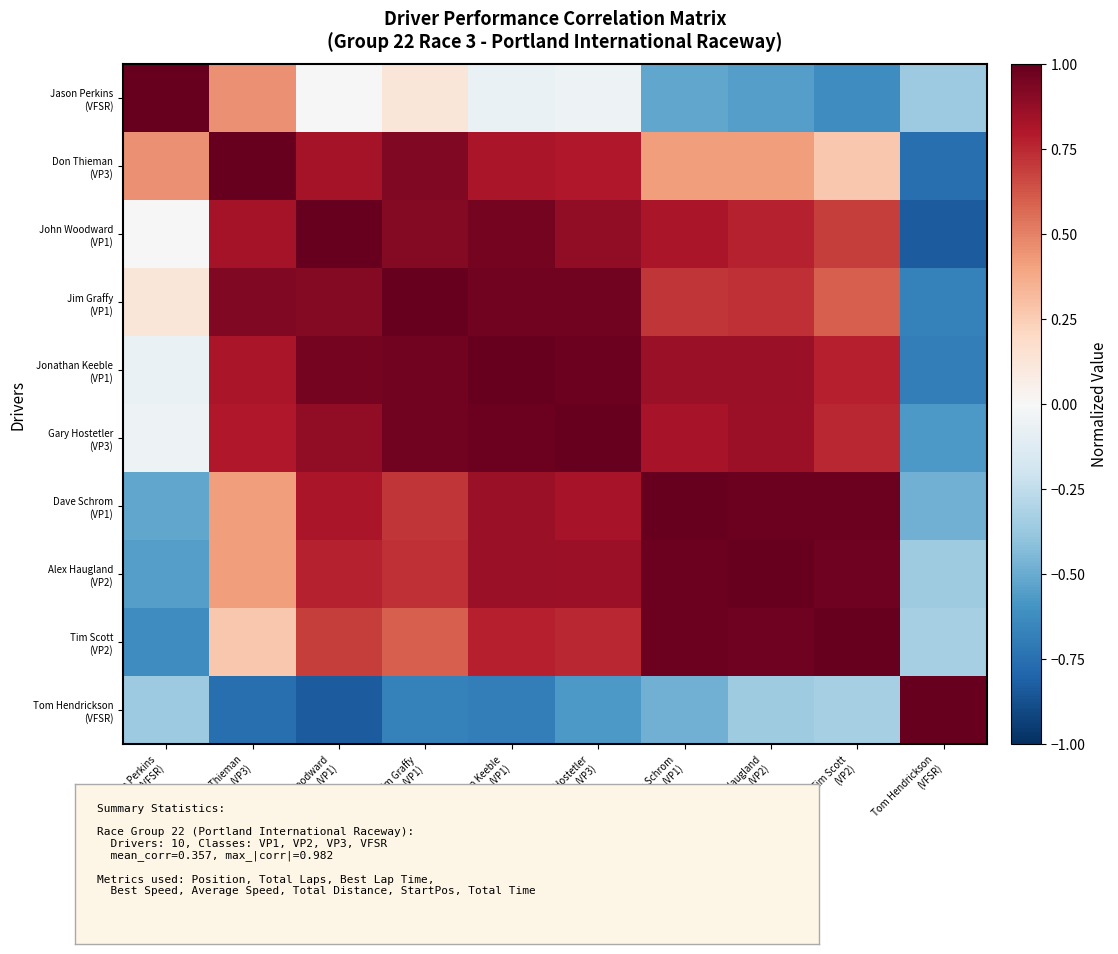

List the series in order of their peak value, highest first.

Jason Perkins (VFSR), Don Thieman (VP3), John Woodward (VP1), Jim Graffy (VP1), Jonathan Keeble (VP1), Gary Hostetler (VP3), Dave Schrom (VP1), Tim Scott (VP2), Tom Hendrickson (VFSR), Alex Haugland (VP2)